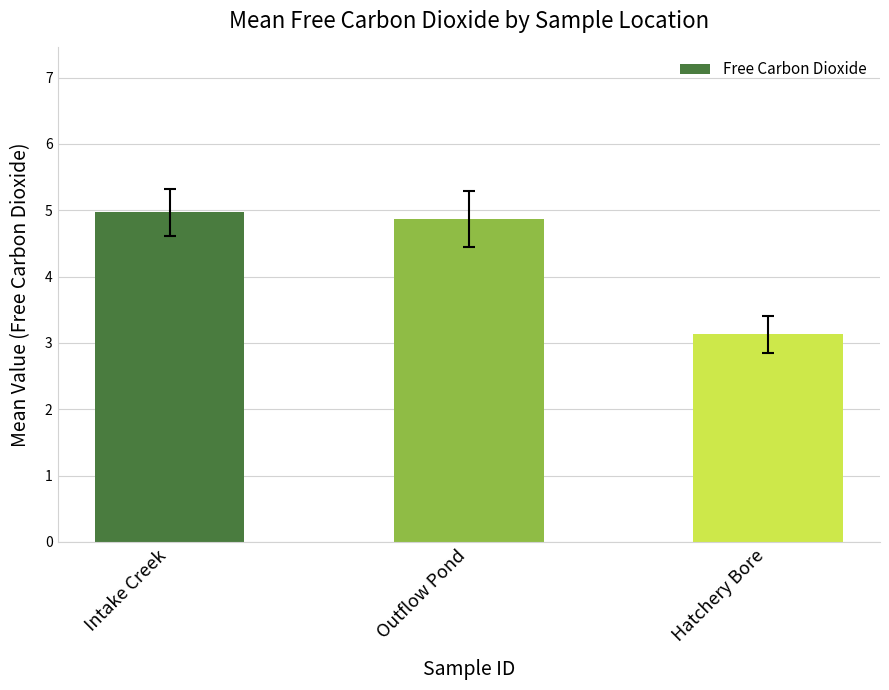

List the labels in order of value, largest first.

Intake Creek, Outflow Pond, Hatchery Bore